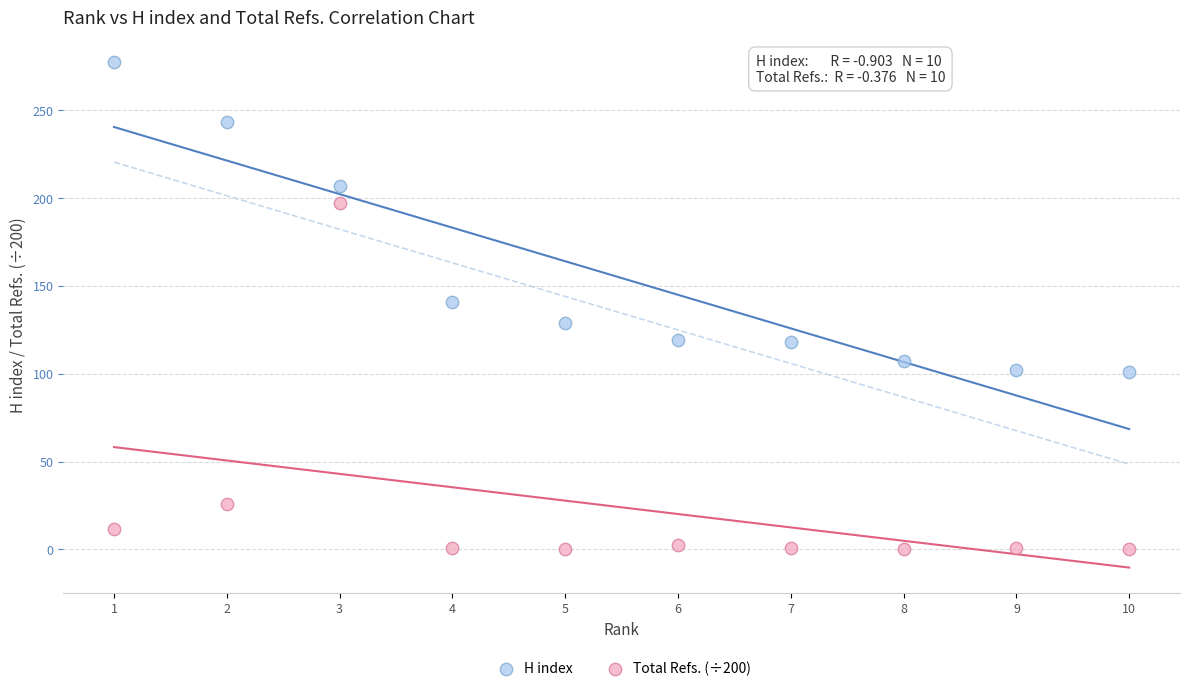

What is the X range (max minus min) for the scatter plot?

9.0